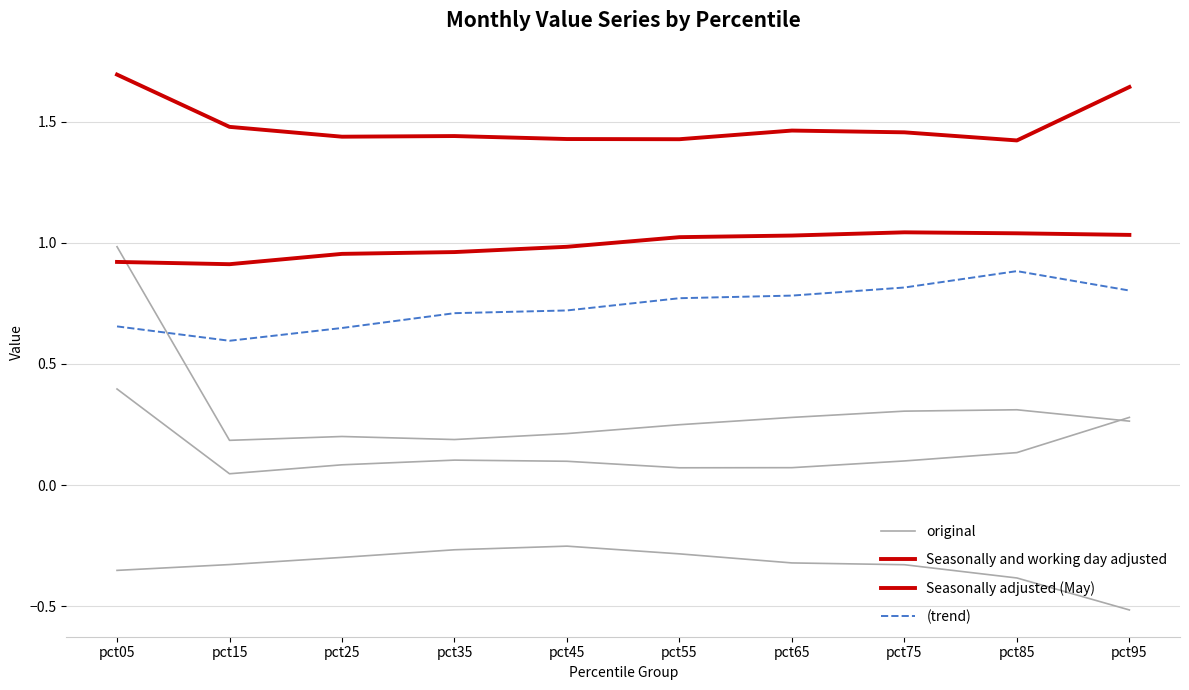

True or false: Seasonally adjusted (May) and original cross at least once.

False